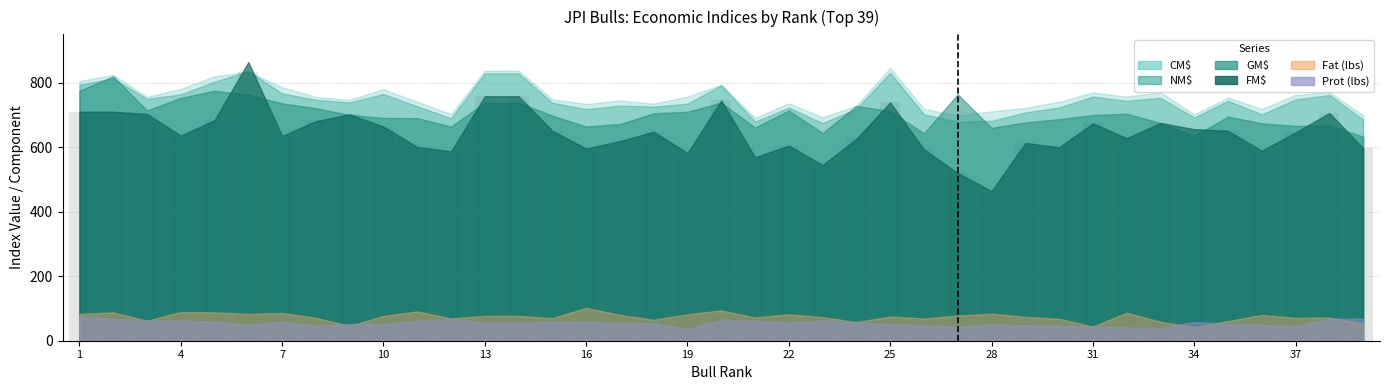

What is the difference between the maximum and minimum values?

370